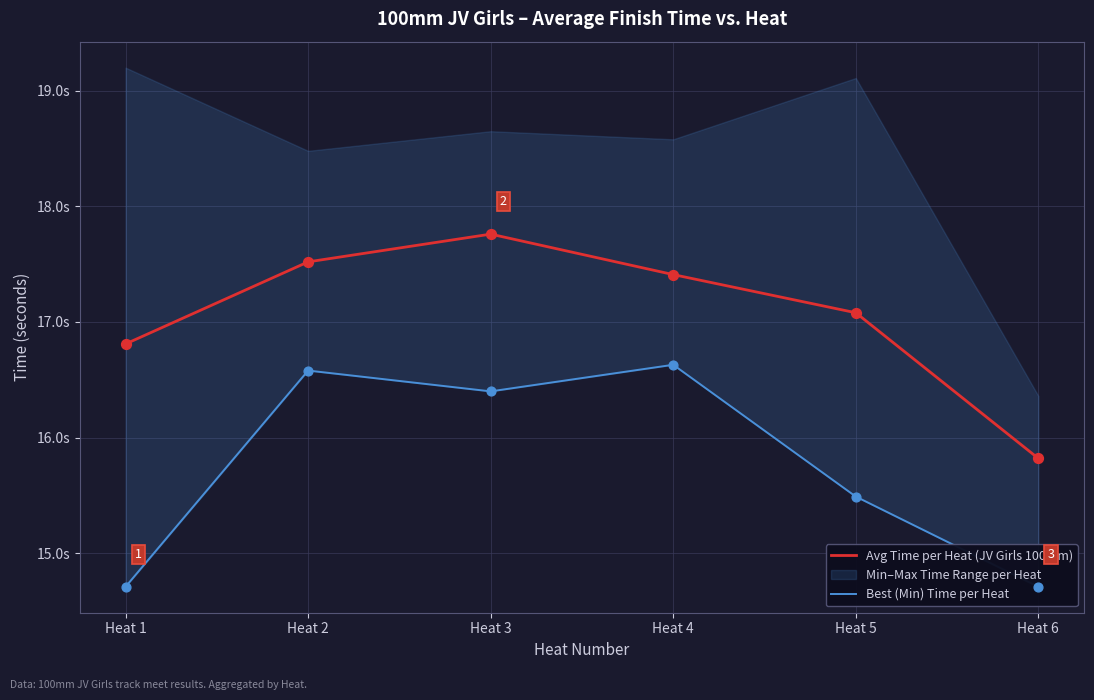

At how many categories does at least one series exceed 15?

6